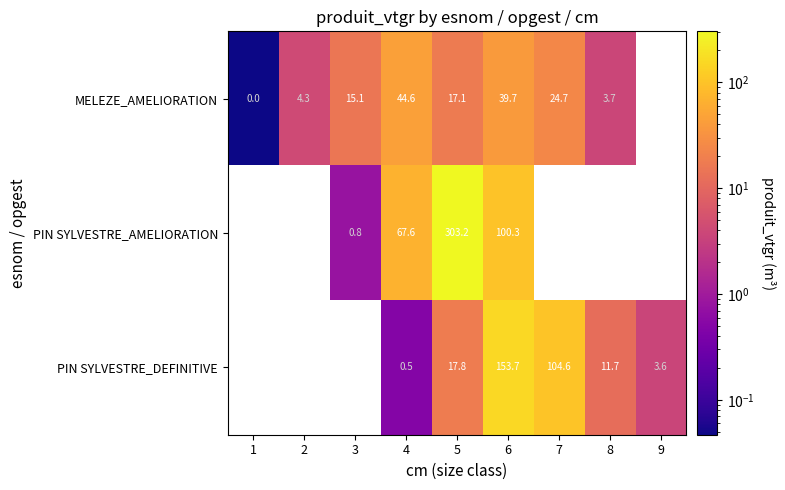

Between 4 and 5, which series saw the biggest shift?

PIN SYLVESTRE_AMELIORATION